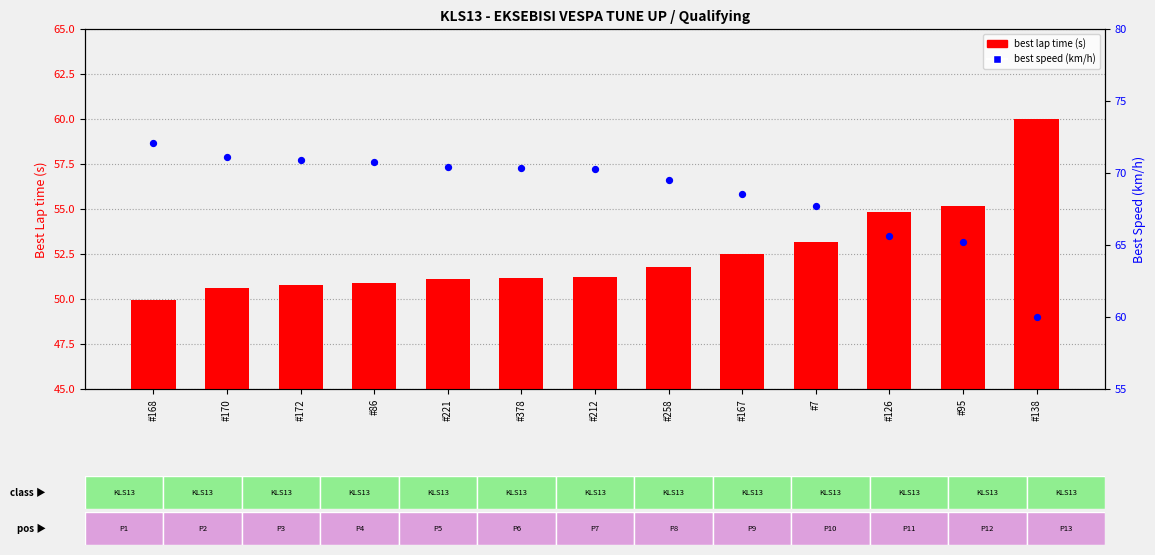

Which series contains the lowest Y value?

best lap time (s)